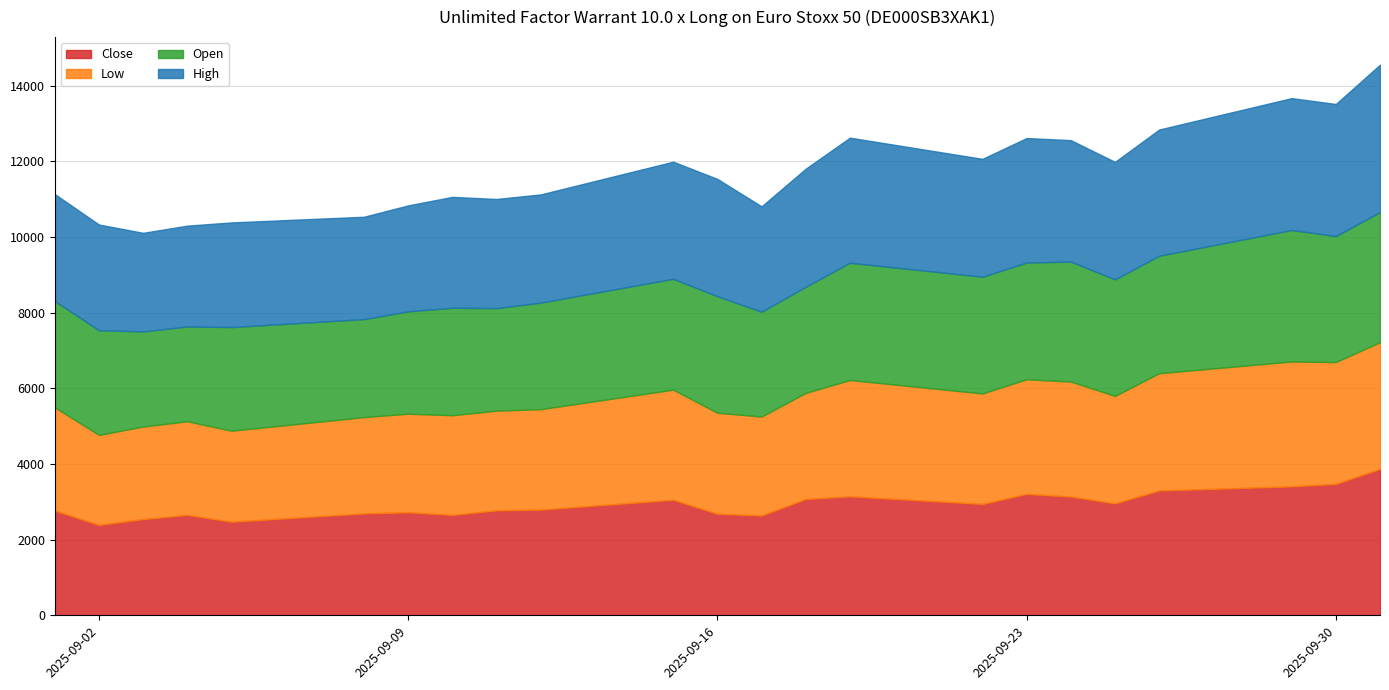

At which category does Close reach its first local peak?

04.09.2025